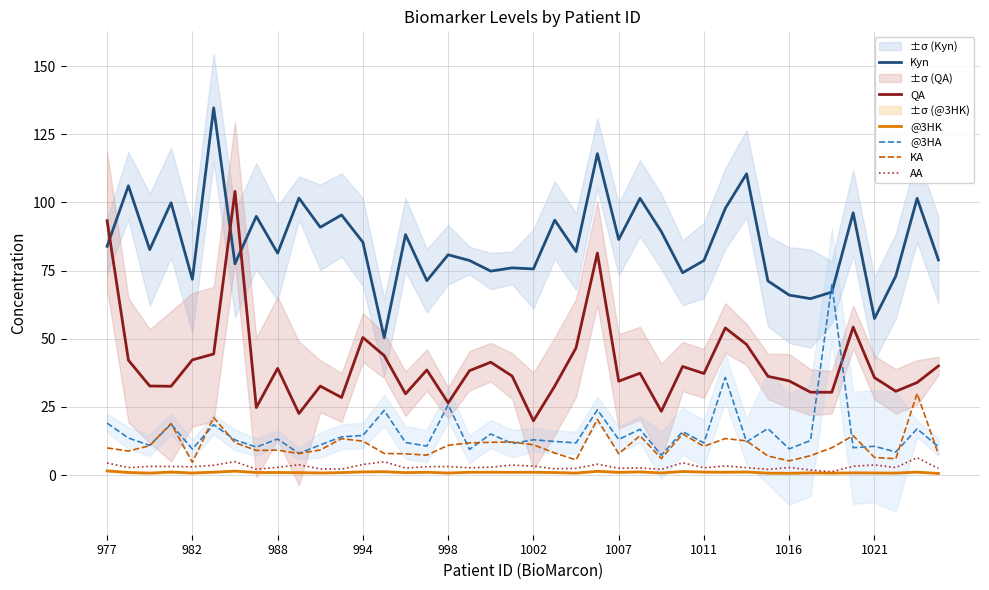

Count the number of data series in this chart.

6